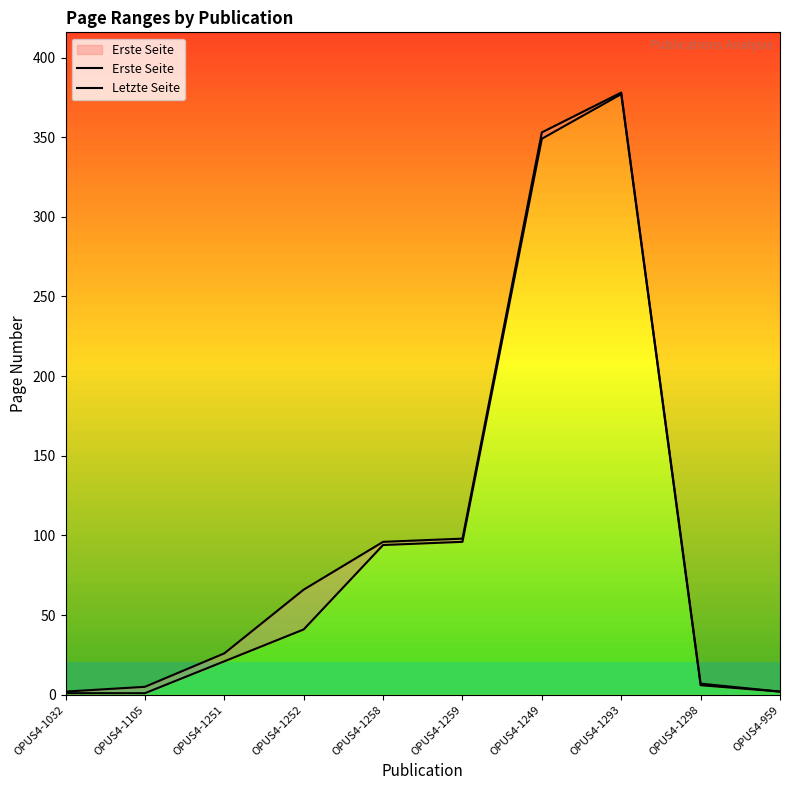

What is the label of the 1st point from the right?

OPUS4-959